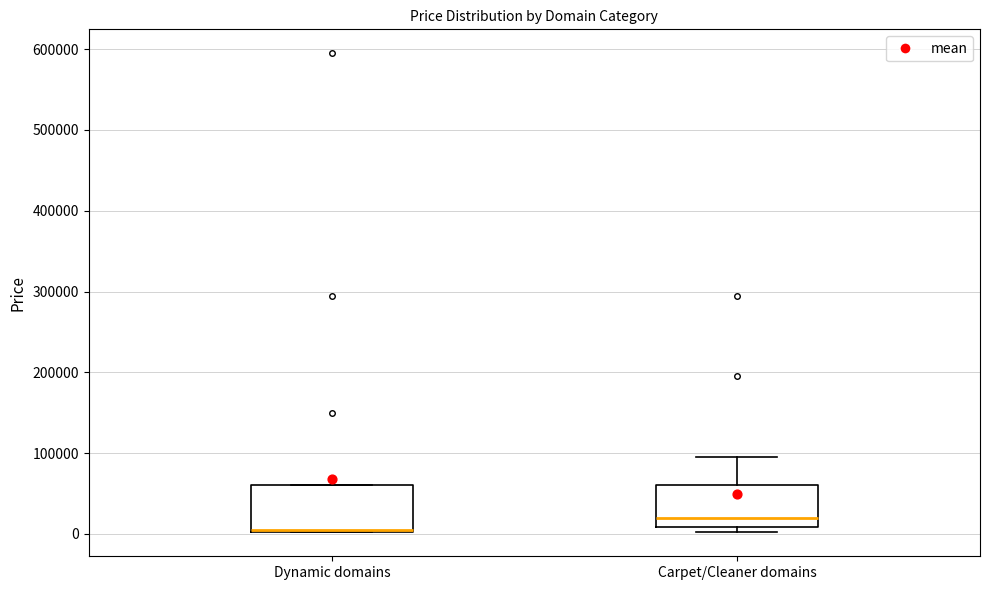

Where does the upper whisker of the box for Carpet/Cleaner domains end on the y-axis? The values are not printed on the chart, so give them approximately, as read against the axis.

90000